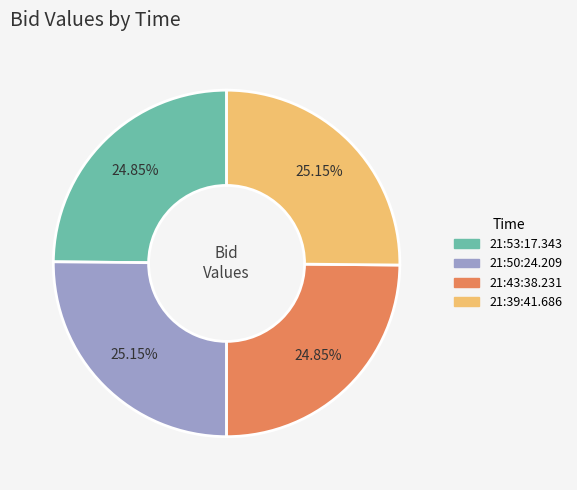

Is it true that 21:53:17.343 is 25% of the pie?

True